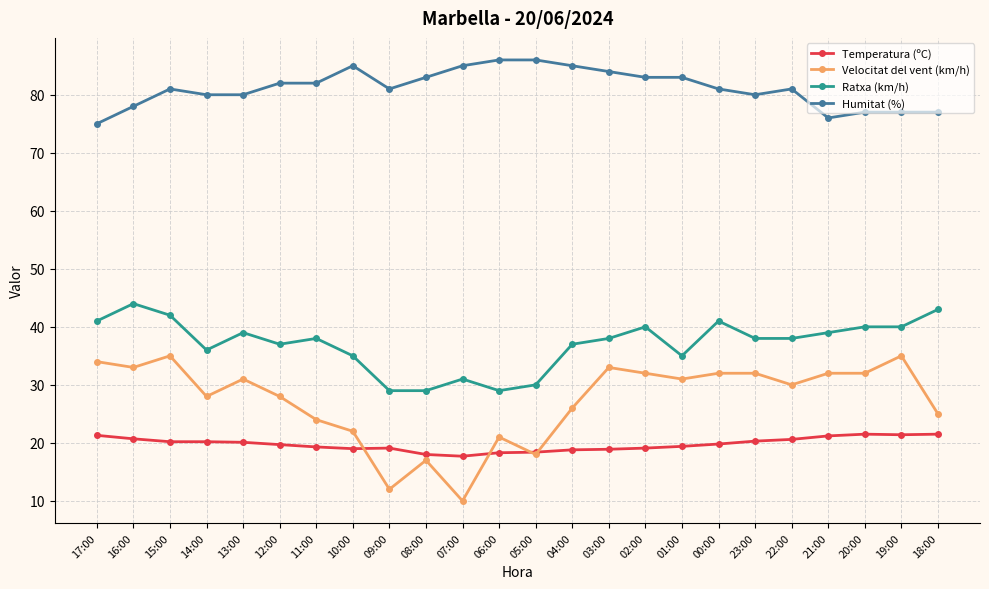

What is the total value across all series at 08:00?

147.0